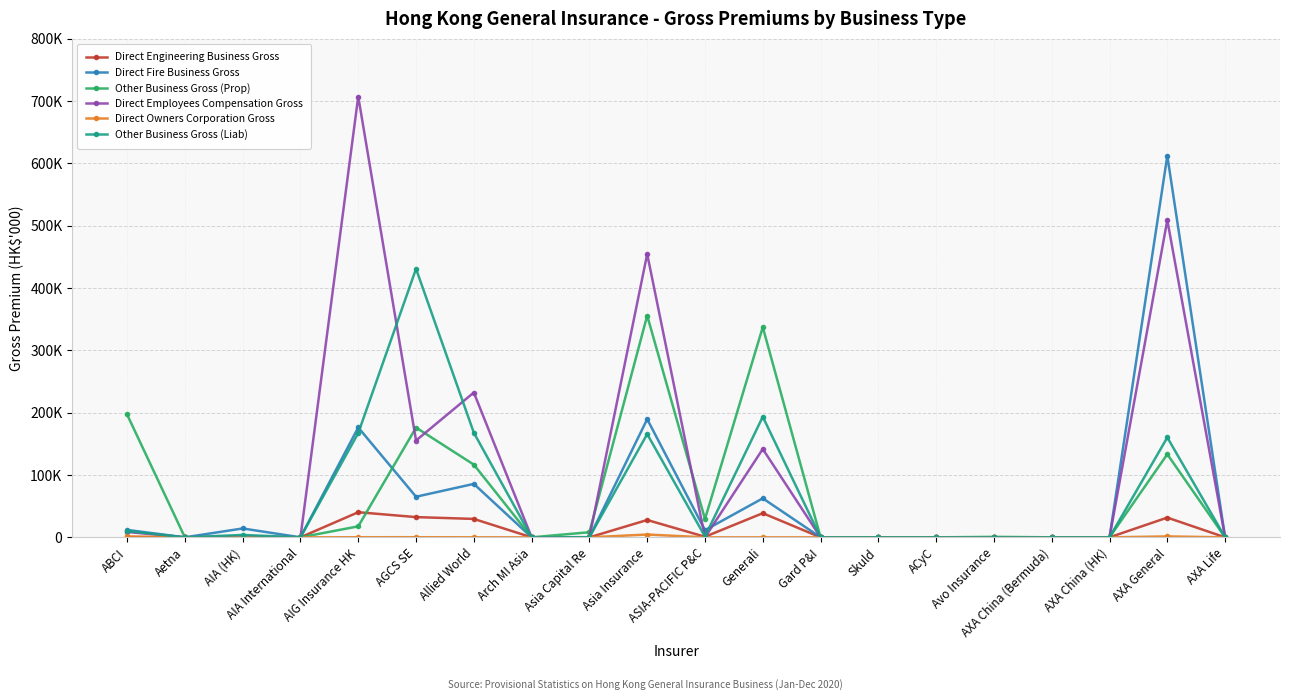

What is the value of the Direct Fire Business Gross point at the 11th from the left?

11479